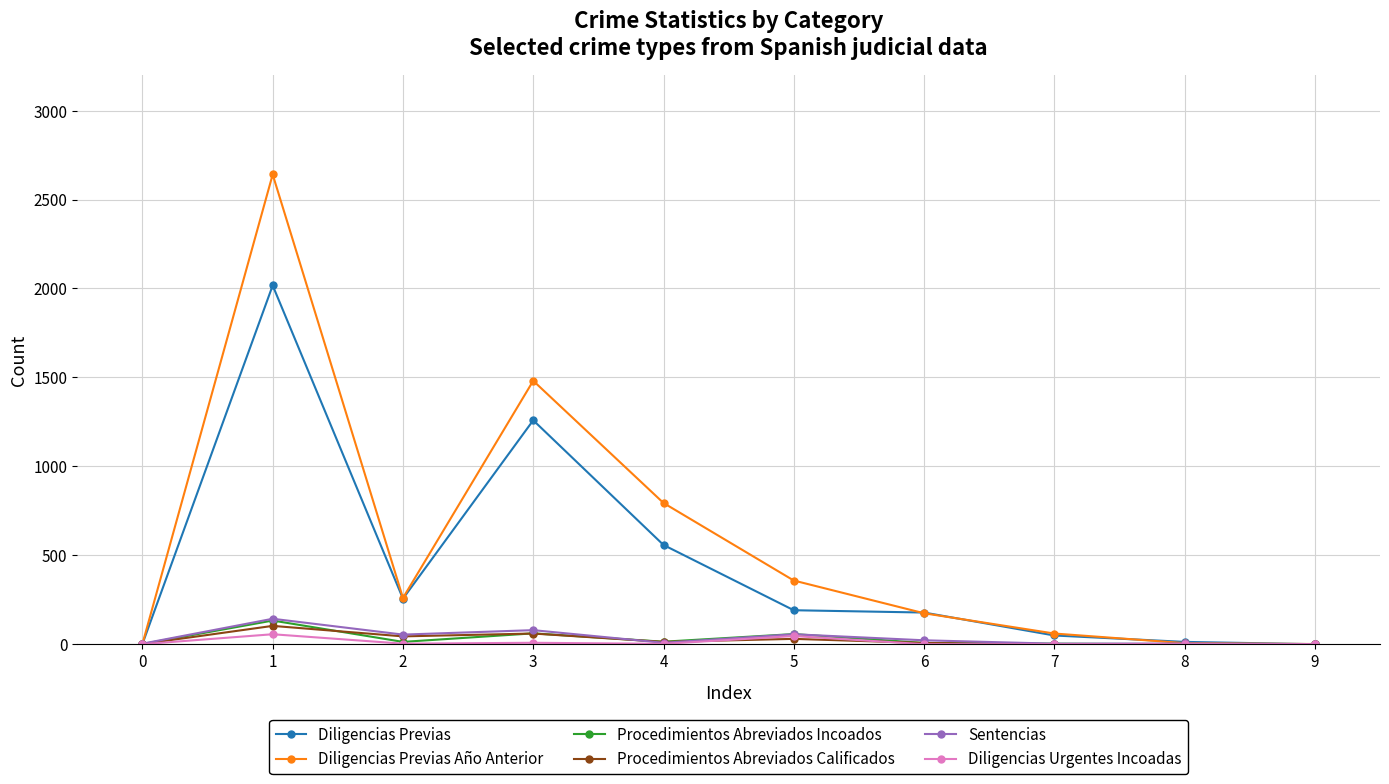

Where is the first local maximum for Diligencias Previas?

1